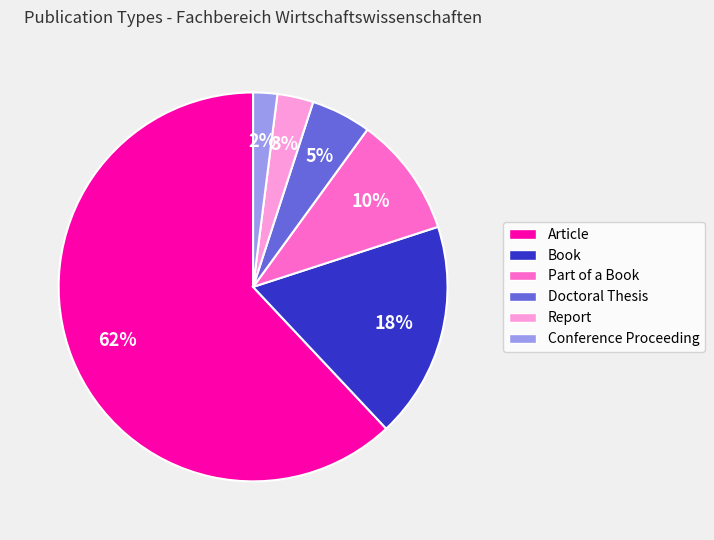

Which slice is the smallest?

Conference Proceeding